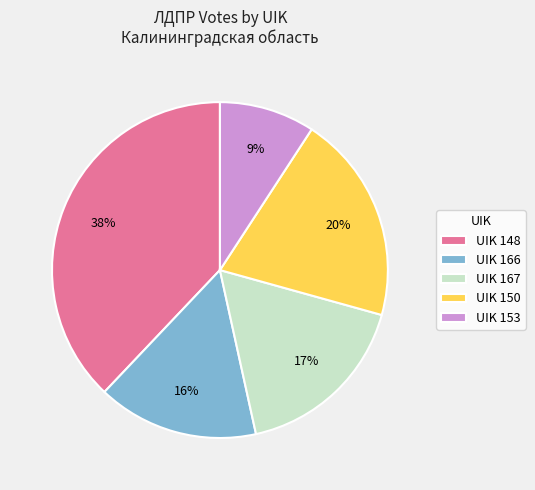

Count the number of slices in the pie.

5